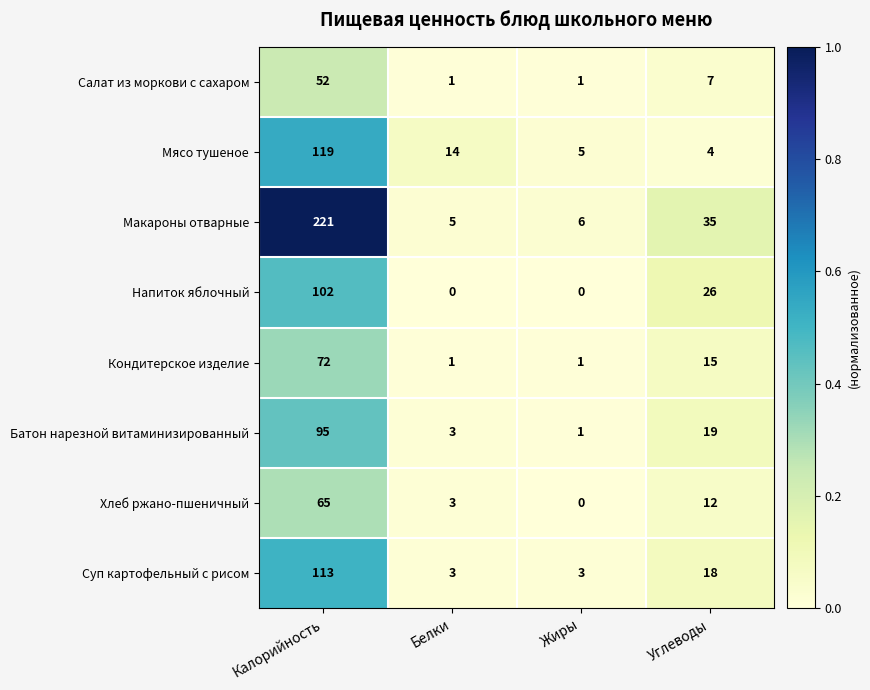

At which label does Макароны отварные first exceed 35?

Калорийность